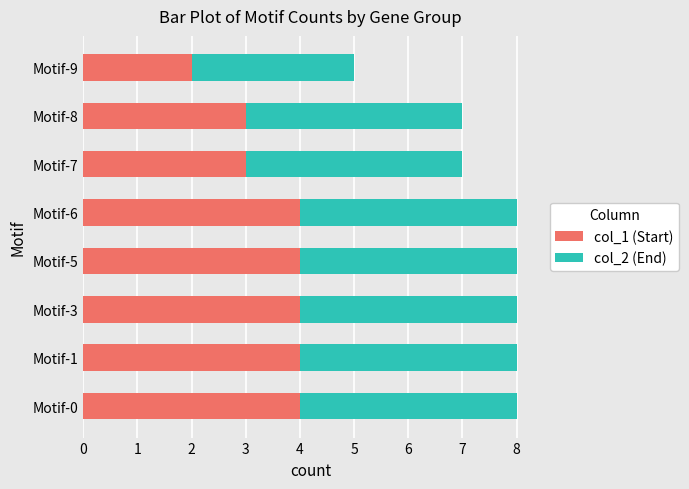

What is the sum of the col_1 (Start) values at Motif-0 and Motif-1?

8